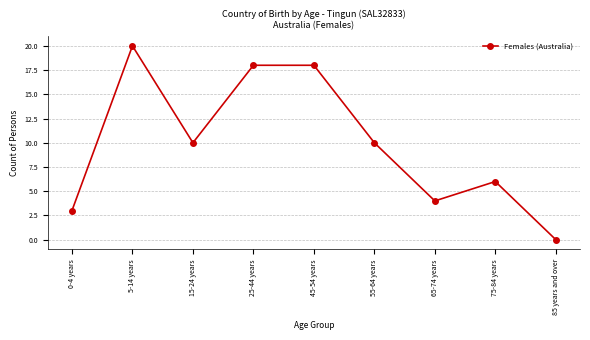

What is the value of the 6th point from the left?

10